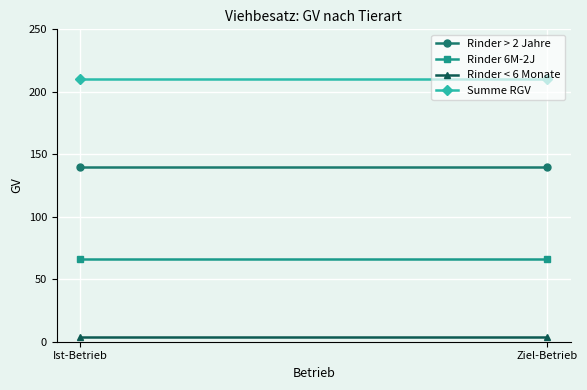

Is it true that Rinder 6M-2J equals 66 at Ziel-Betrieb?

True